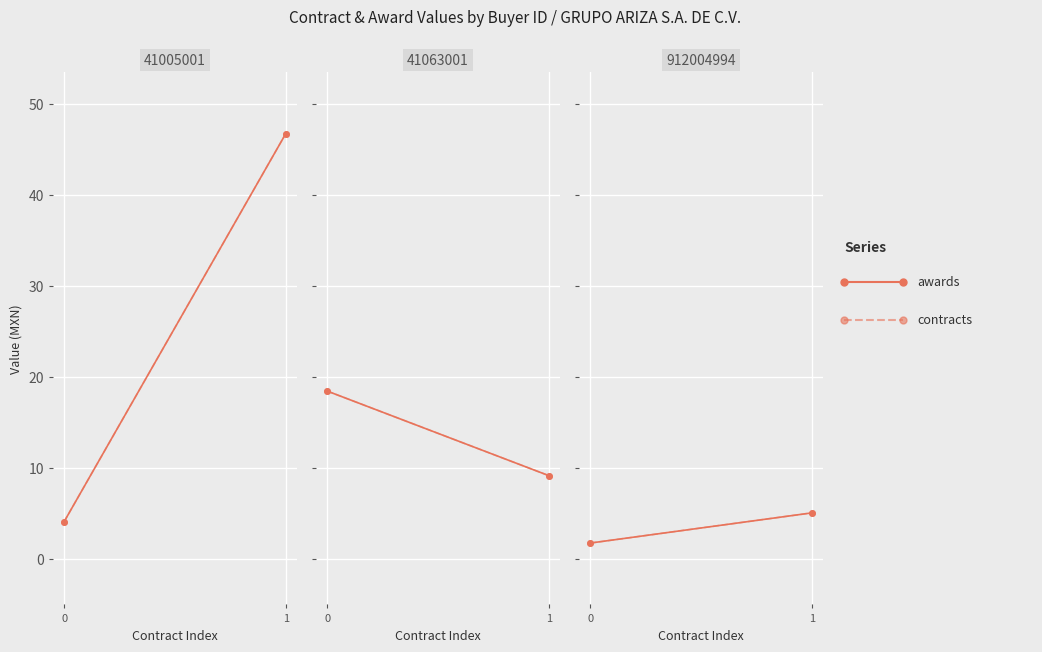

How many data points in contracts.value.amount are less than 5?

1